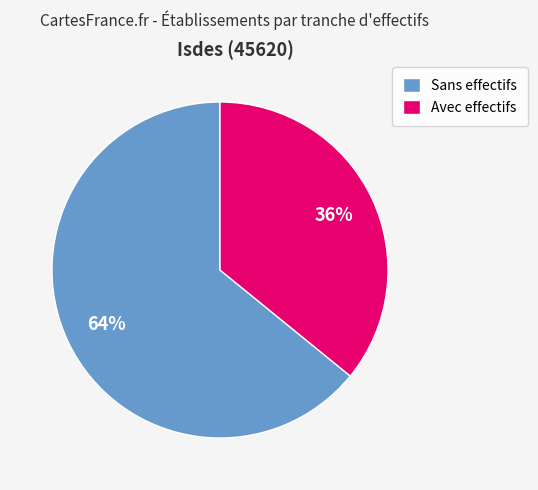

Is the sum of Avec effectifs and Sans effectifs greater than half?

Yes